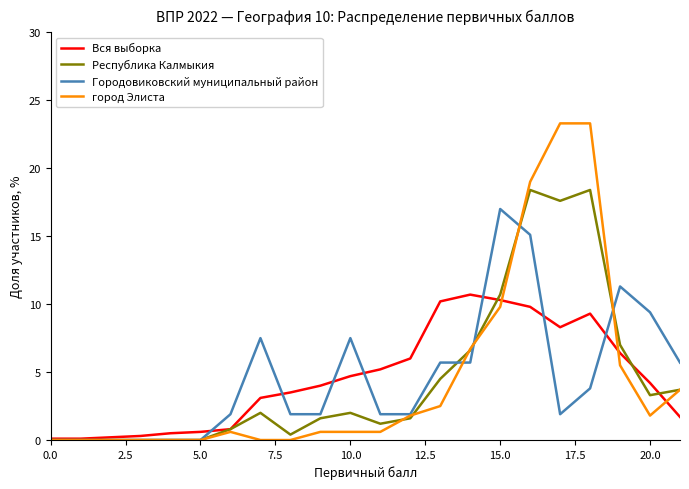

What is the greatest value displayed?

23.3